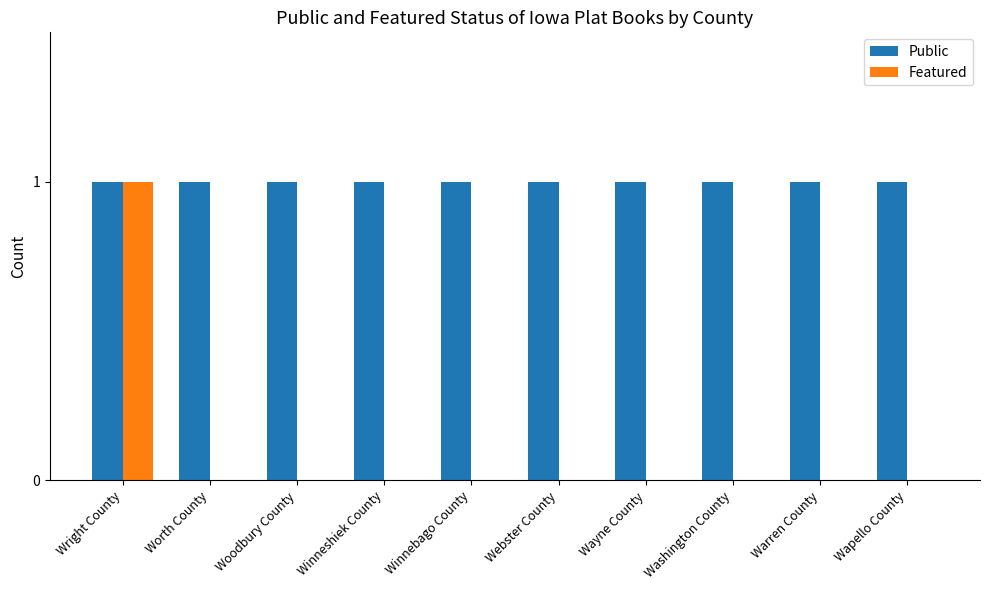

Does the chart contain stacked bars?

No